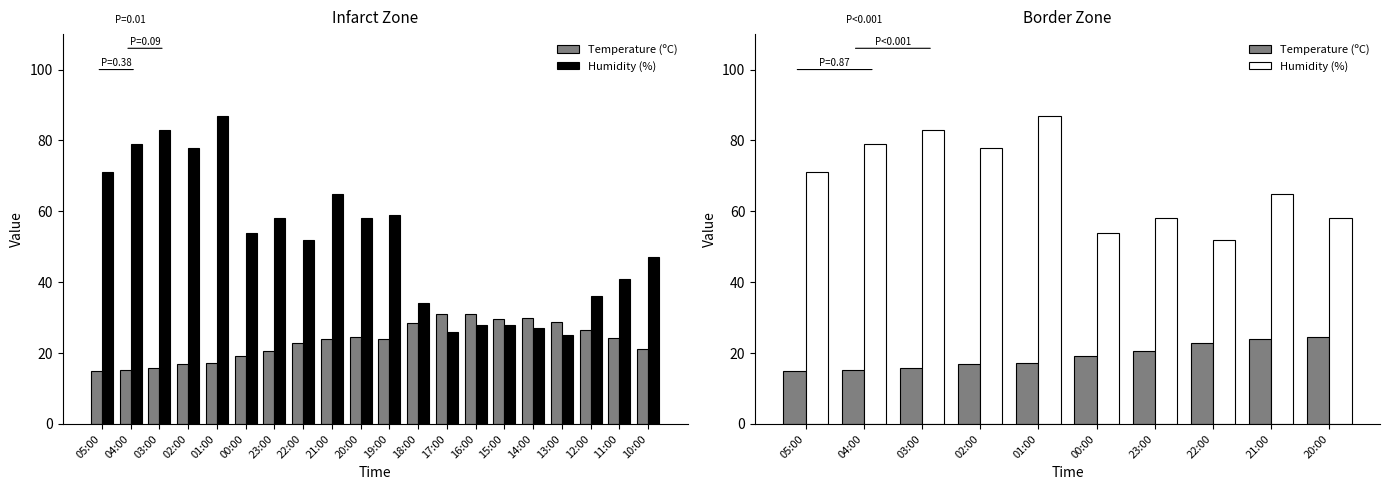

What is the maximum value shown in the chart?

87.0